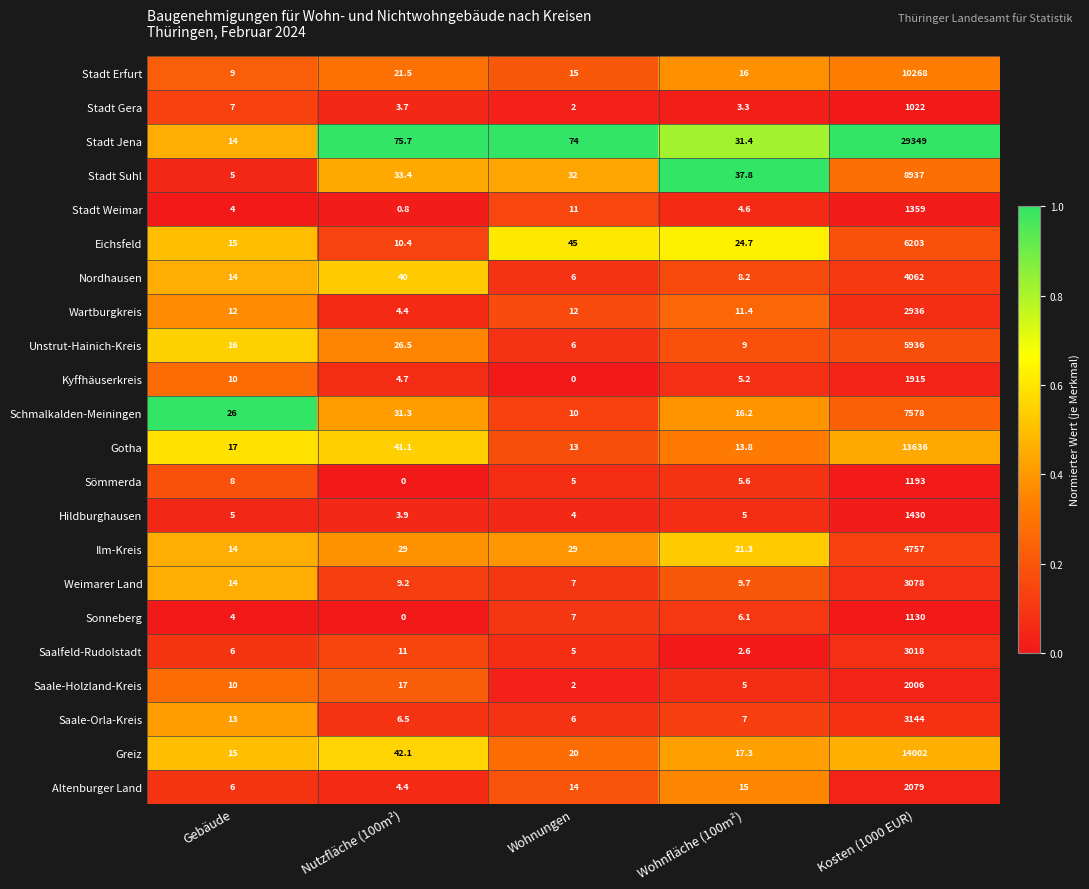

Rank the series at Kosten (1000 EUR) from highest to lowest value.

Stadt Jena, Greiz, Gotha, Stadt Erfurt, Stadt Suhl, Schmalkalden-Meiningen, Eichsfeld, Unstrut-Hainich-Kreis, Ilm-Kreis, Nordhausen, Saale-Orla-Kreis, Weimarer Land, Saalfeld-Rudolstadt, Wartburgkreis, Altenburger Land, Saale-Holzland-Kreis, Kyffhäuserkreis, Hildburghausen, Stadt Weimar, Sömmerda, Sonneberg, Stadt Gera